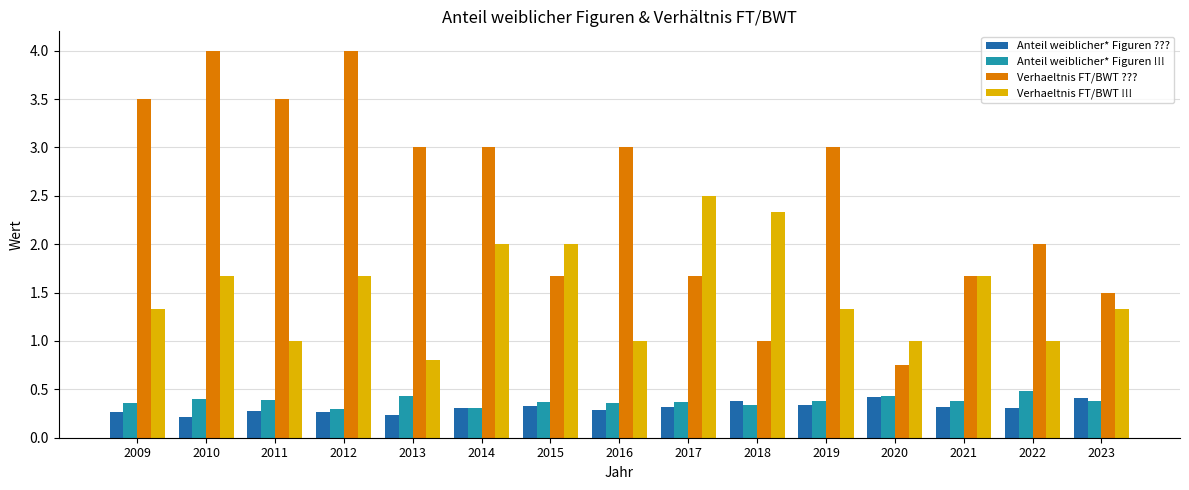

What is the sum of the Verhaeltnis FT/BWT !!! values at 2018 and 2016?

3.3